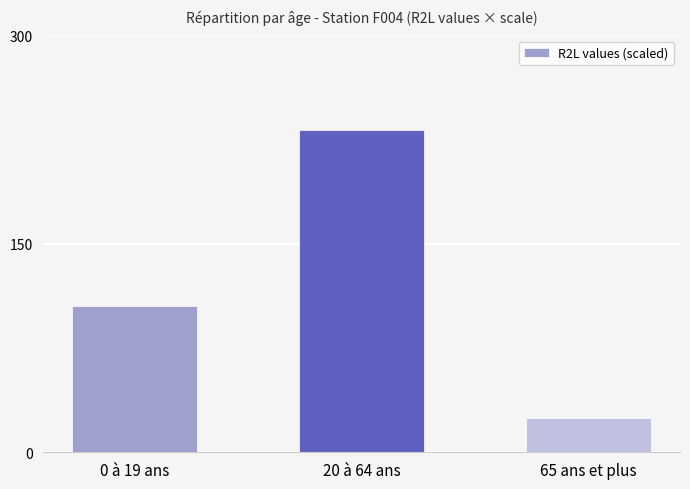

What is the label of the 1st bar from the right?

65 ans et plus